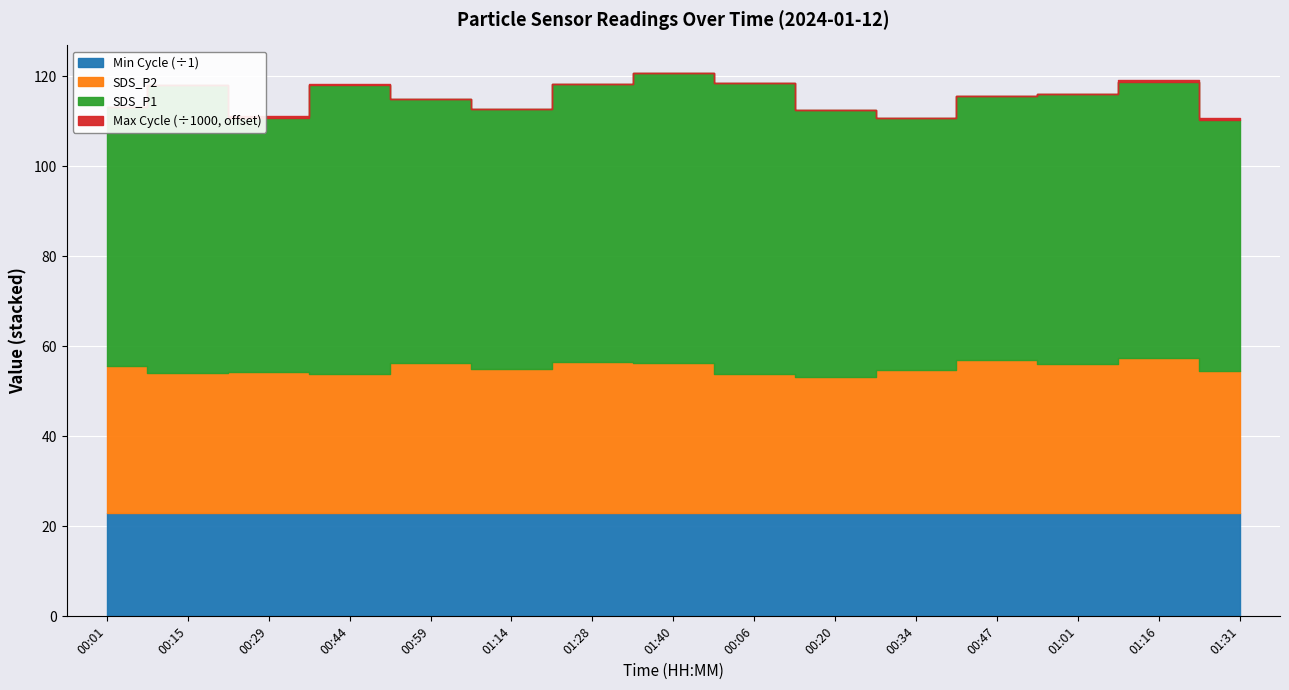

In SDS_P2, how many points are higher than both neighbors (excluding endpoints)?

5